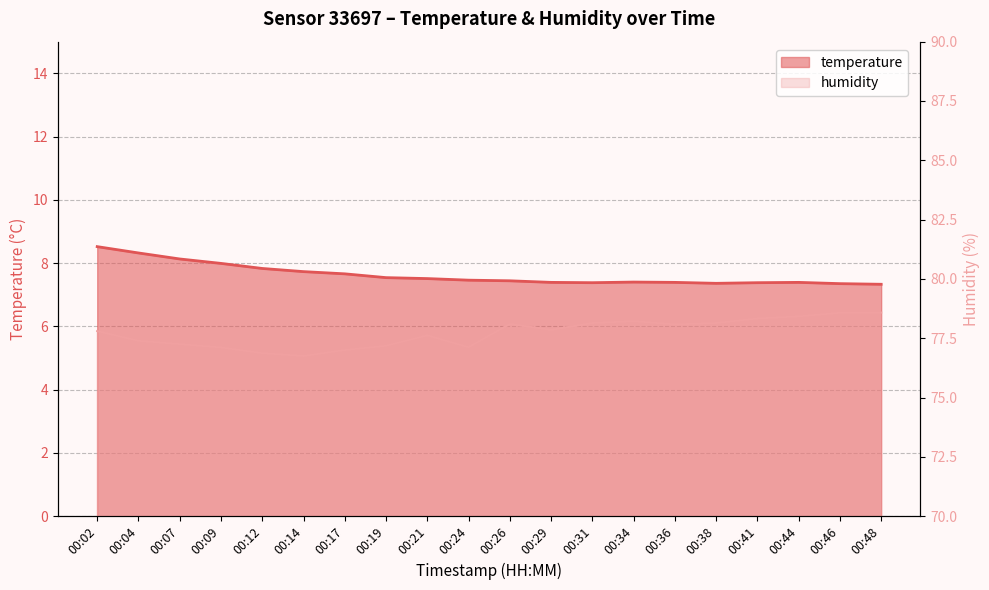

List the series in order of their peak value, highest first.

humidity, temperature